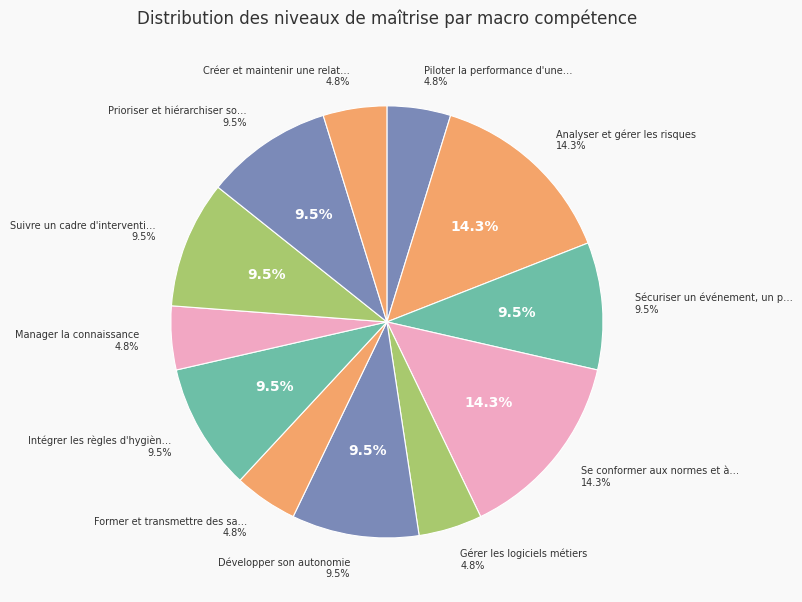

The Sécuriser un événement, un projet ou un site slice represents 10% of the pie. True or false?

True